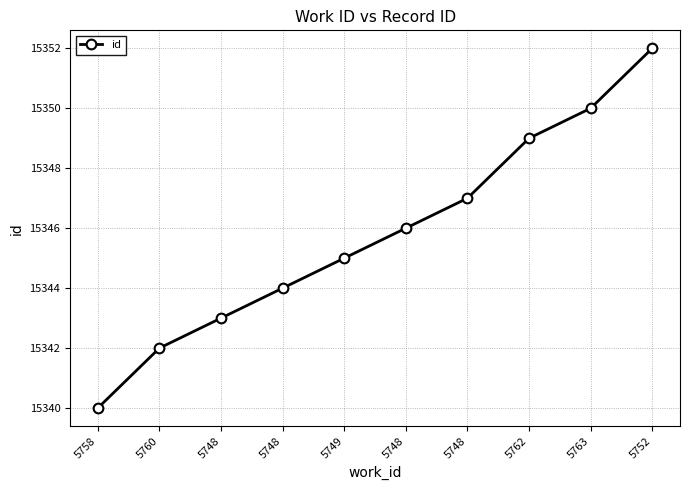

What is the difference between the maximum and minimum values?

12